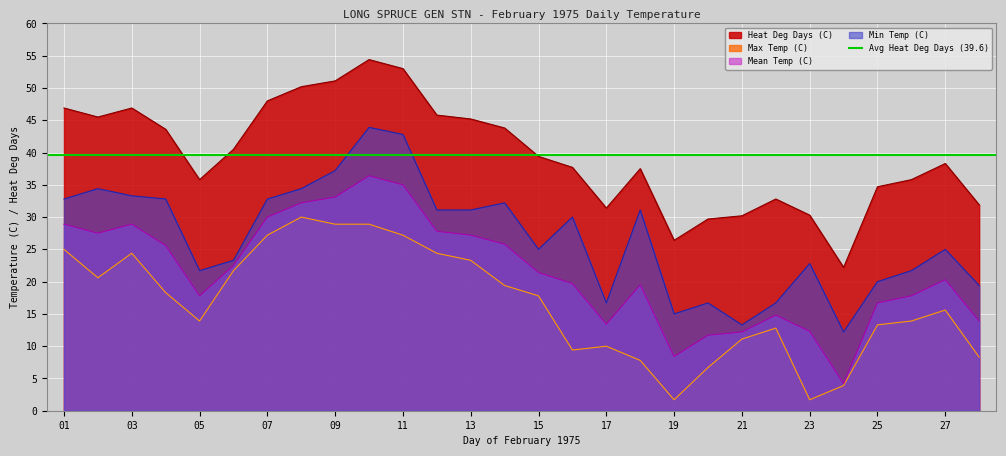

True or false: Max Temp (C) and Mean Temp (C) intersect in this chart.

False